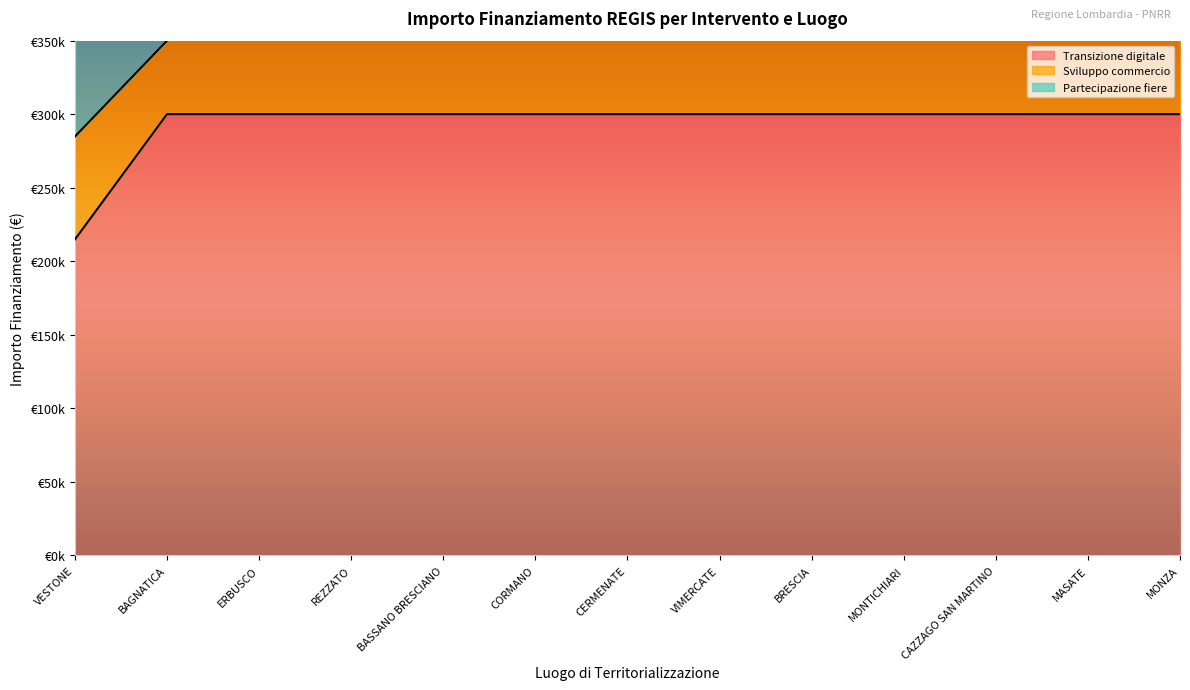

What is the spread (max minus min) of values at CORMANO?

300000